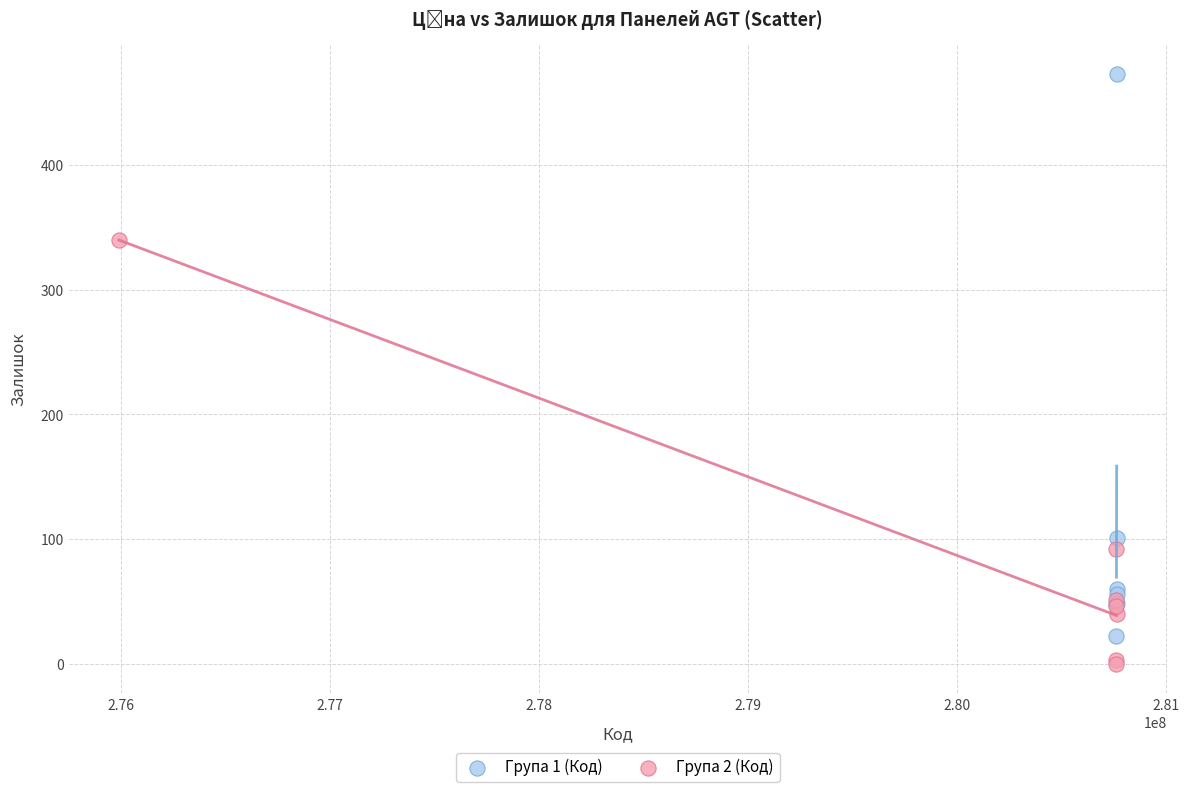

What are all the series names shown in the legend?

Група 1 (Код), Група 2 (Код)